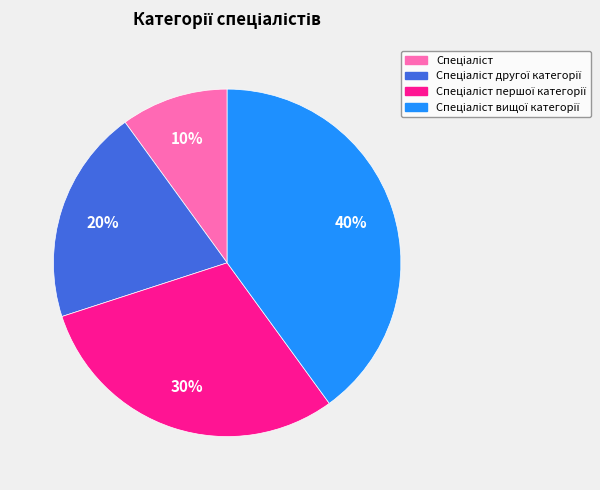

Does any single category account for the majority?

No